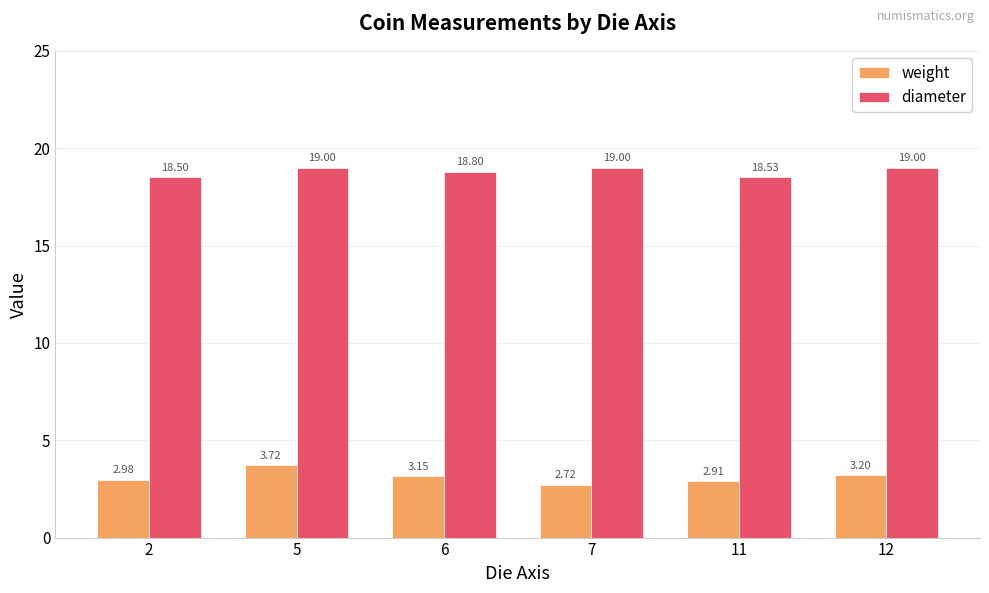

Rank the series by their maximum value, from highest to lowest.

diameter, weight